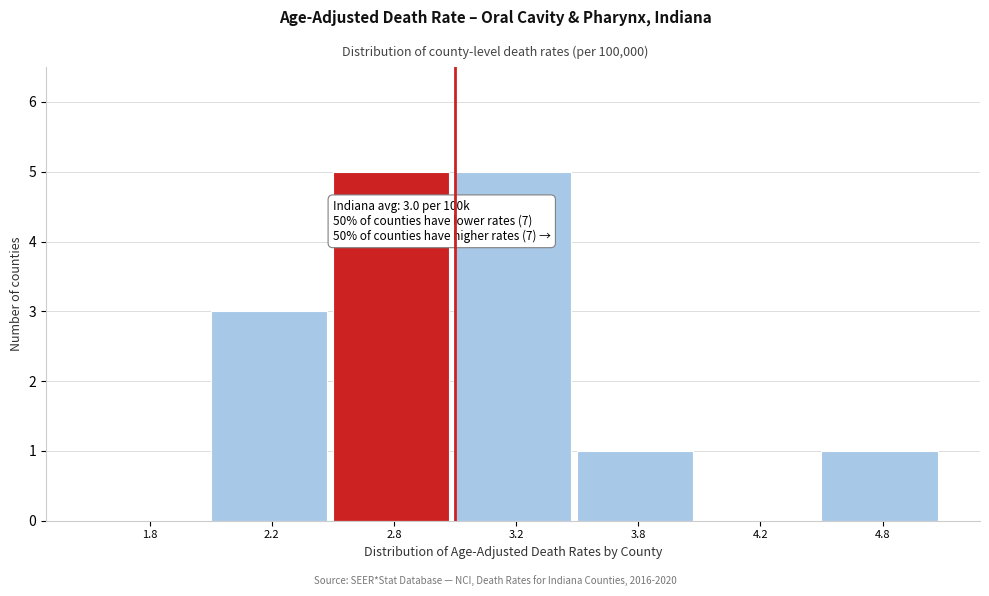

Reading left to right, transcribe all the data shown in this chart.

1.8=0	2.2=3	2.8=5	3.2=5	3.8=1	4.2=0	4.8=1